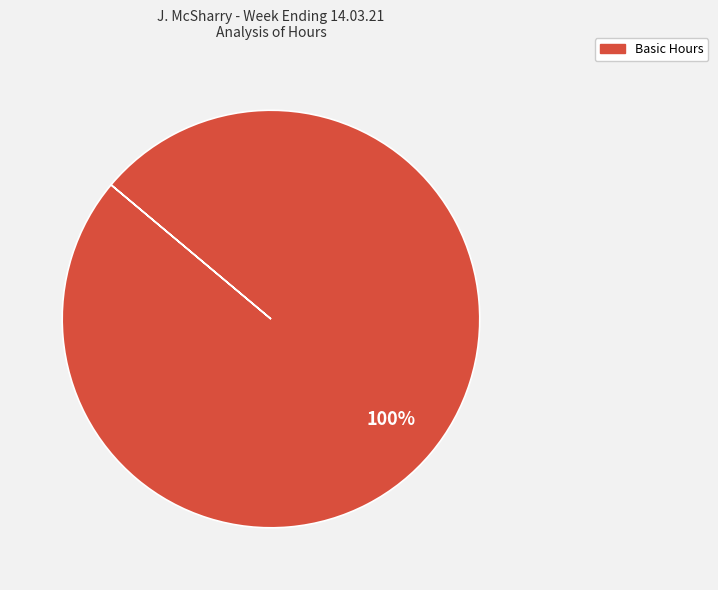

Does any single category account for the majority?

Yes